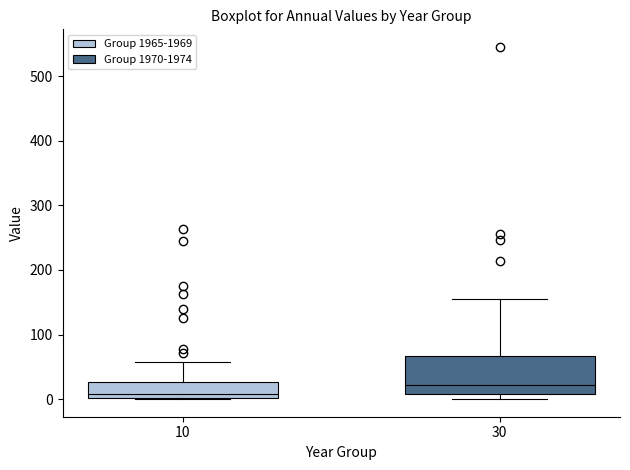

Comparing the boxes themselves (not the whiskers), which one is the tallest?

30